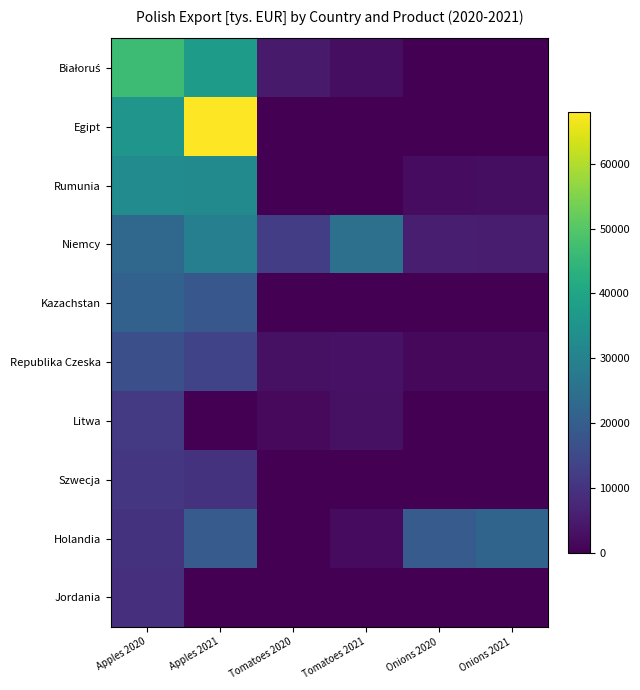

Between Tomatoes 2020 and Apples 2021, which is larger?

Apples 2021